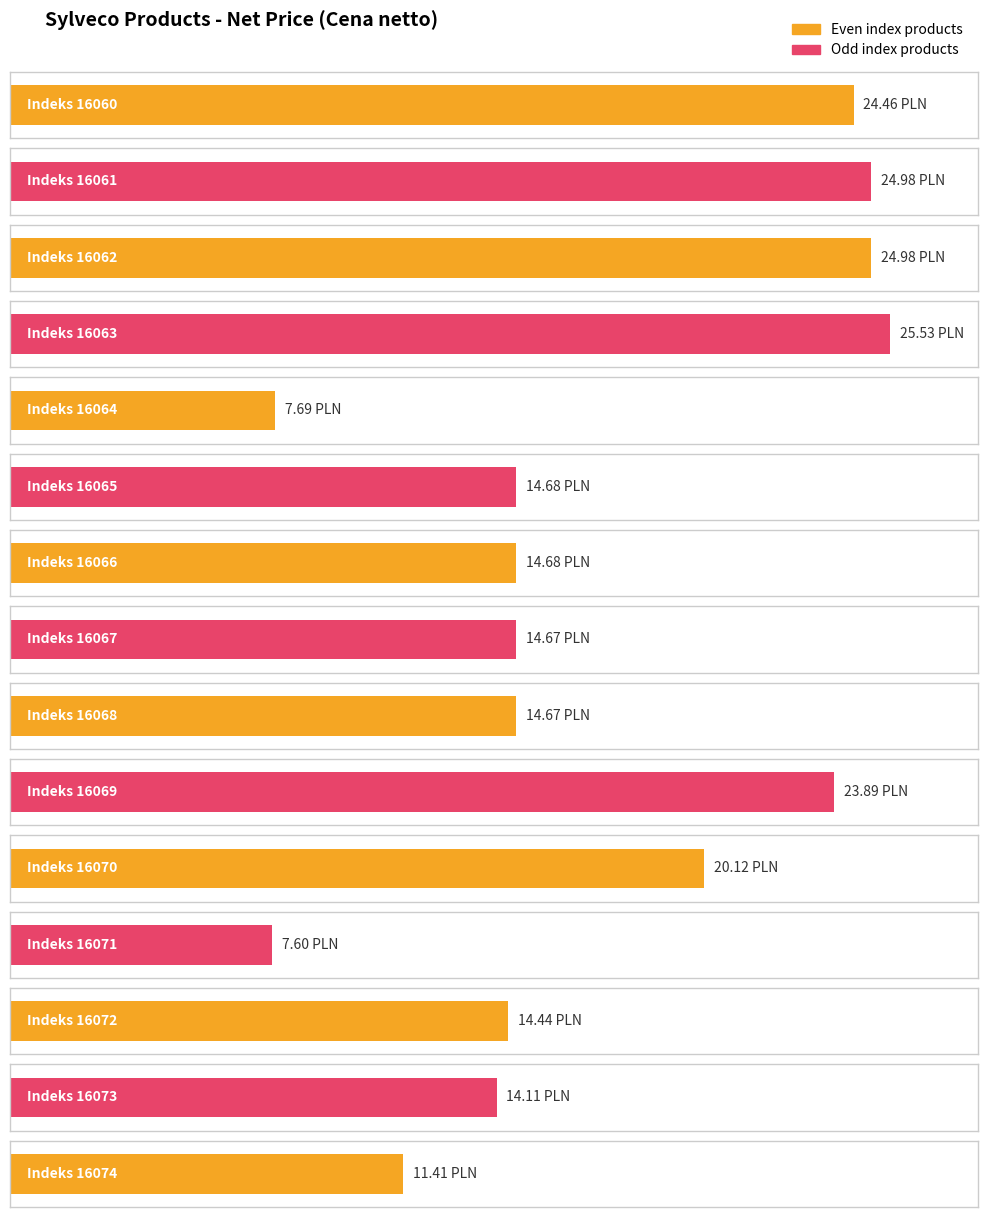

Which category has the lowest value across all series?

16071